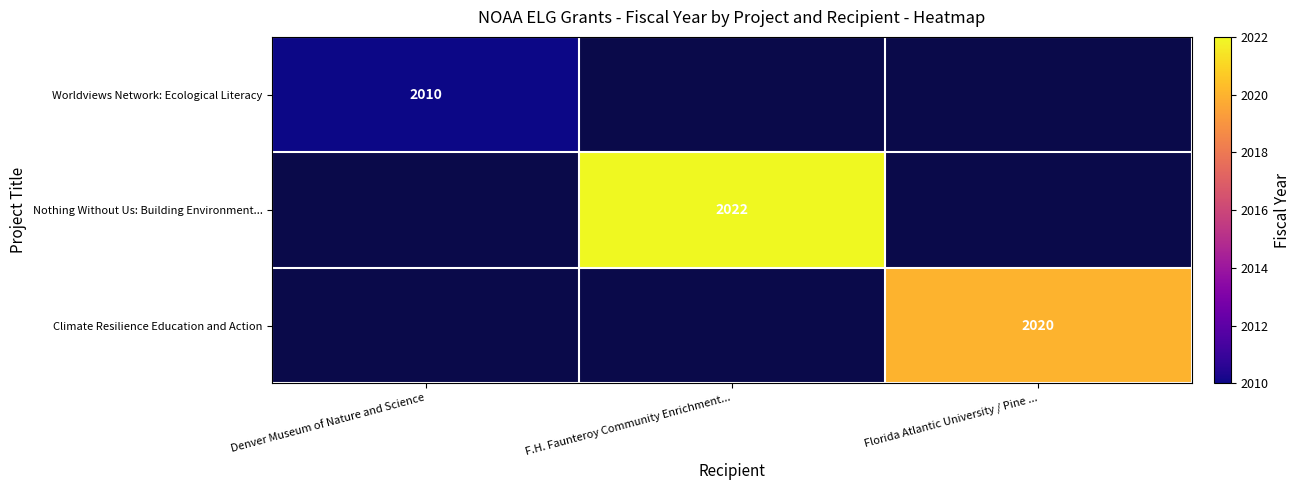

True or false: Worldviews Network: Ecological Literacy has a value of 2010 at Denver Museum of Nature and Science.

True